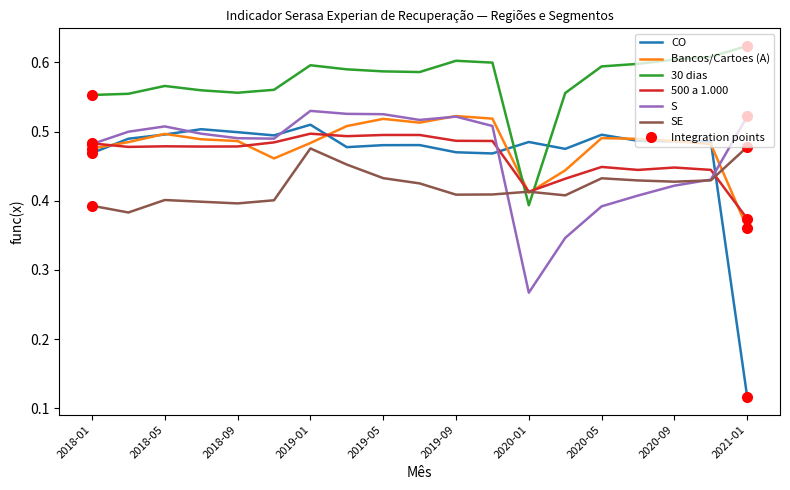

How many series are shown in this chart?

6